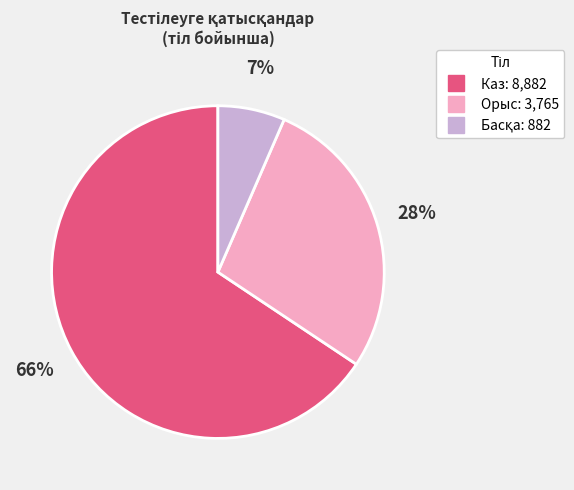

Is there any slice that represents more than half of the pie?

Yes